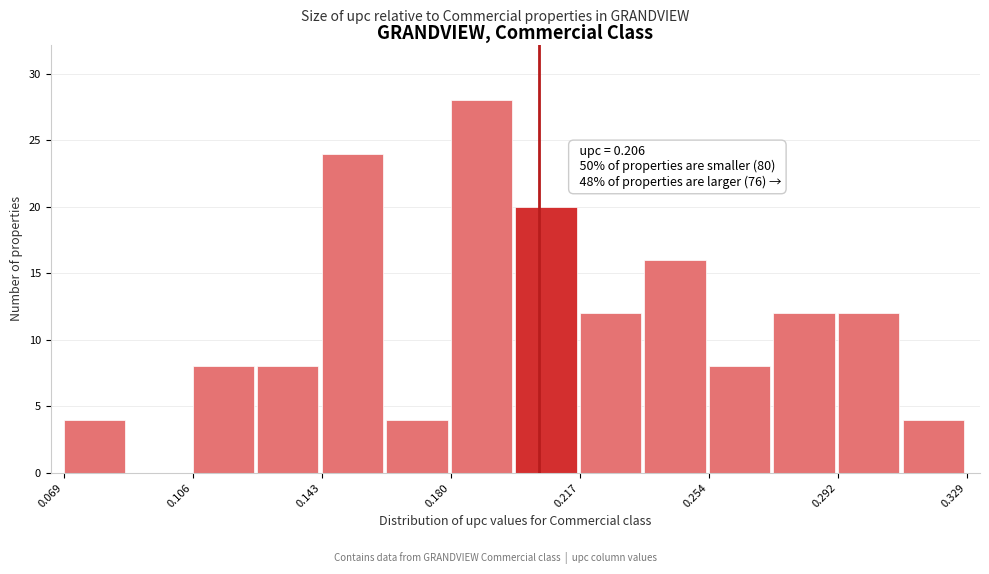

Around what value on the x-axis is the tallest bar? Give the approximate position of its centre, as read against the axis.

0.190